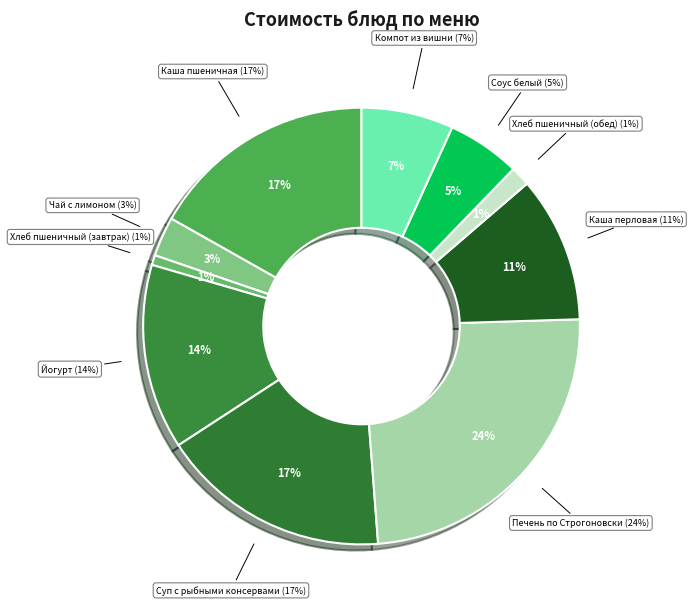

Which category has the biggest portion of the pie?

Печень по Строгоновски